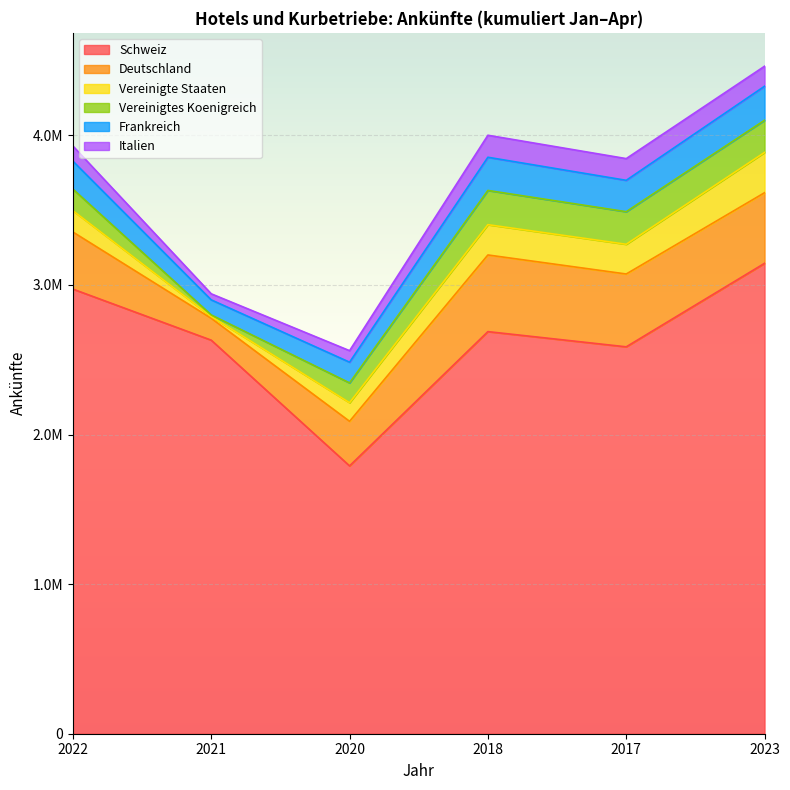

What is the value of the Schweiz point at the 6th from the left?

3144827